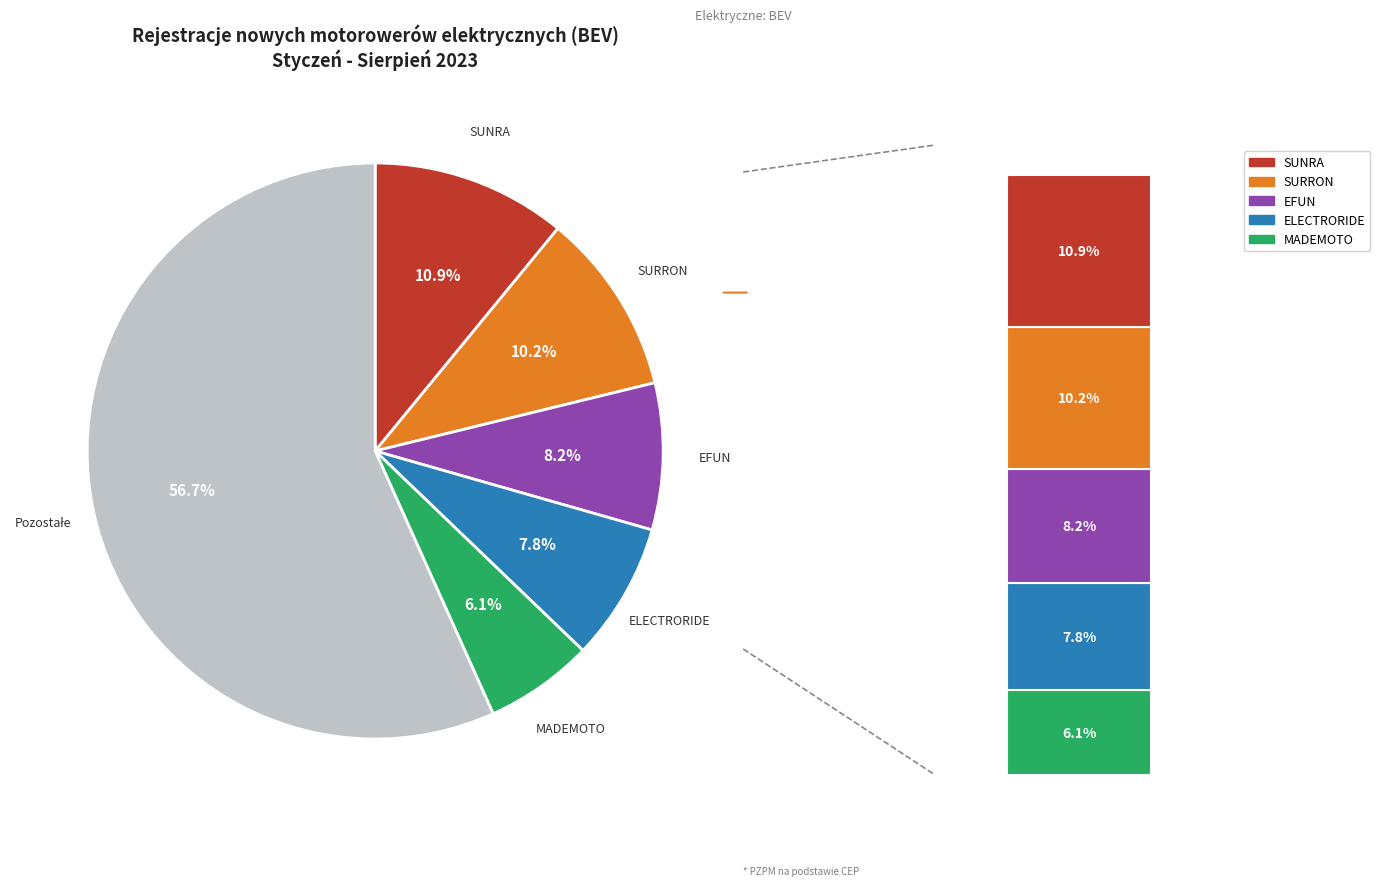

To the nearest percent, what portion does Pozostałe represent?

57%